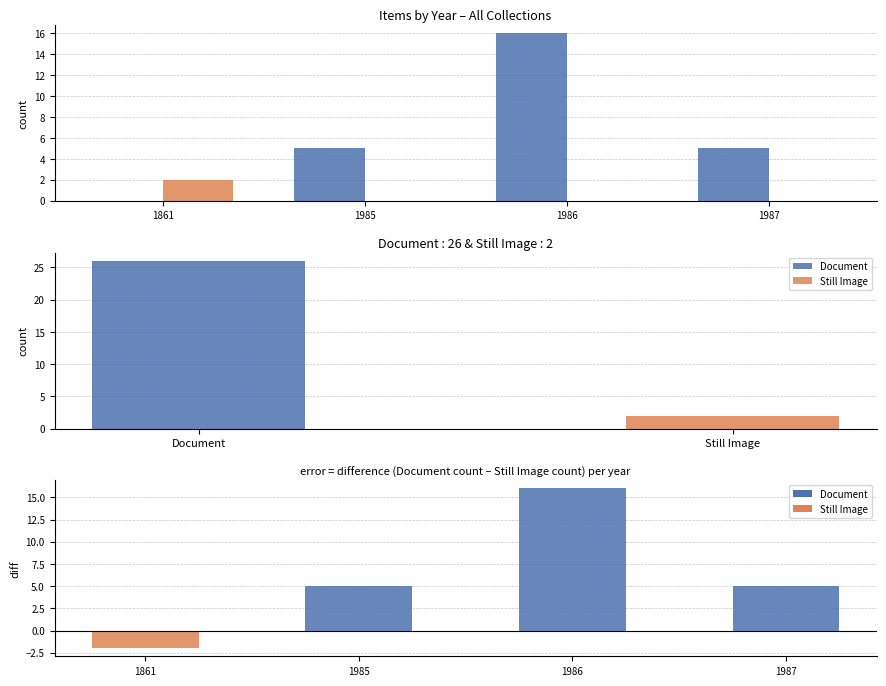

How many bars are there in each group?

2